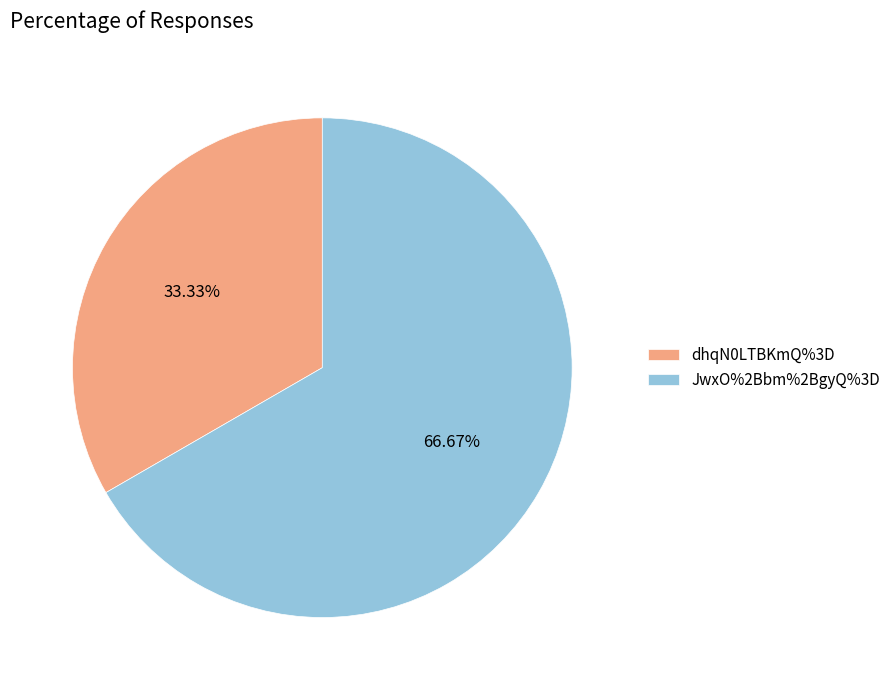

Is it true that dhqN0LTBKmQ%3D is 33% of the pie?

True